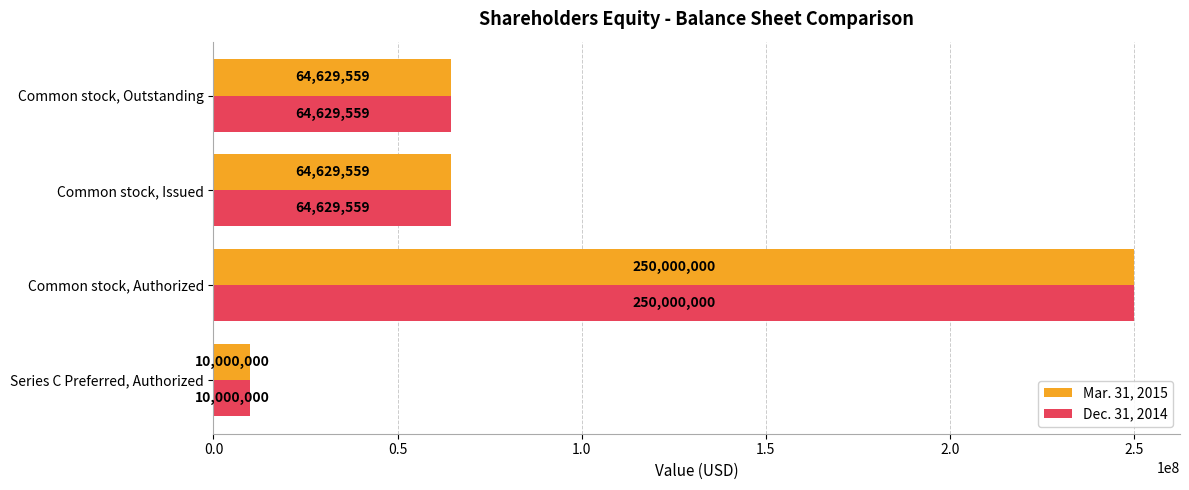

What is the average value of the Mar. 31, 2015 series?

97314780